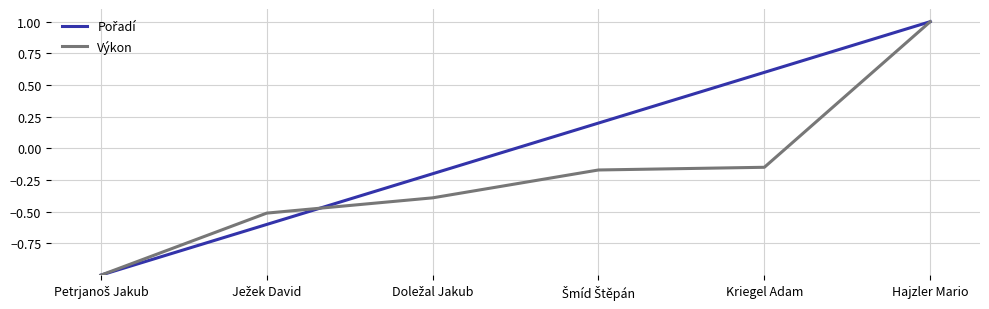

What position from the right is Kriegel Adam?

2